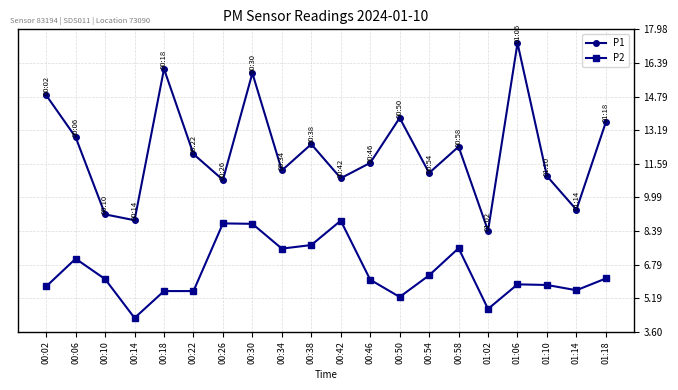

What are all the series names shown in the legend?

P1, P2